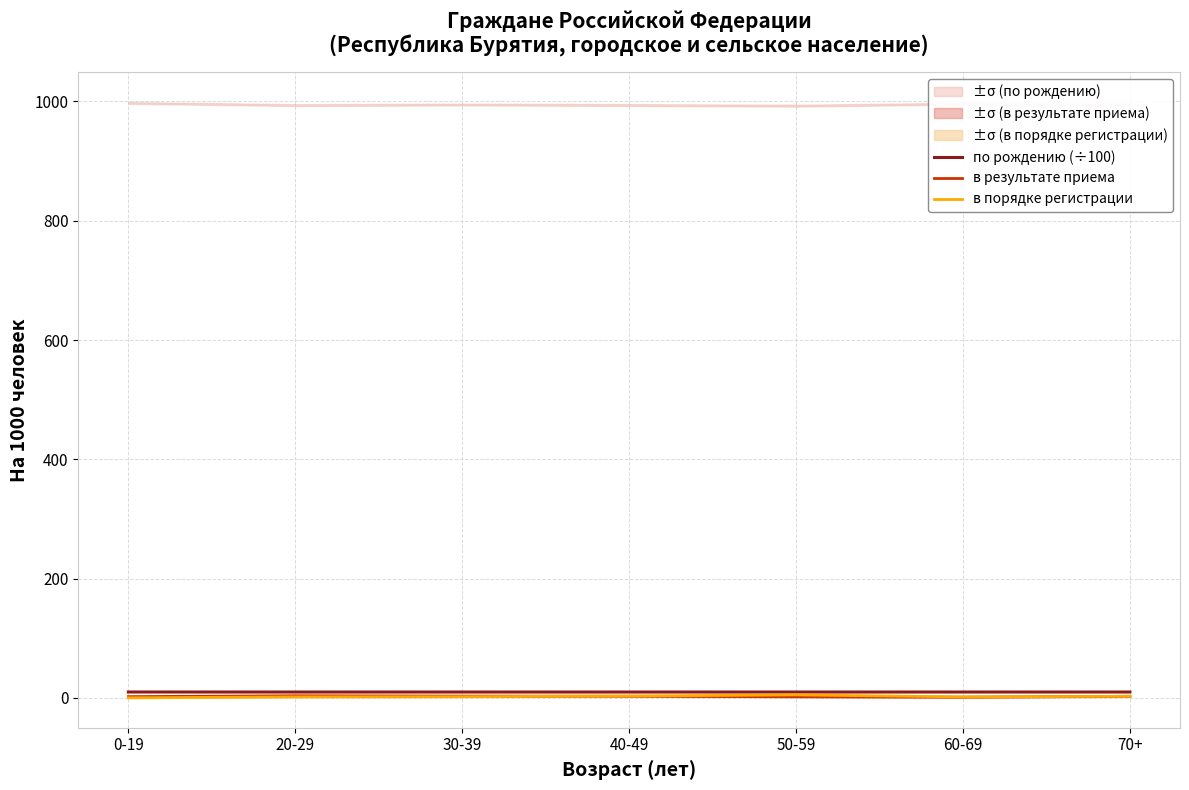

What is the difference between the second highest and second lowest values in the в результате приема series?

1.1